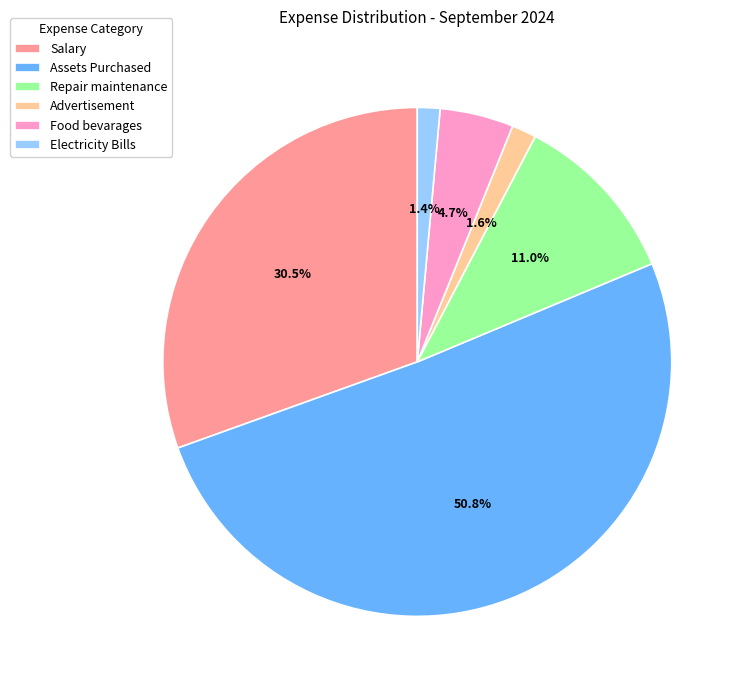

To the nearest percent, what is the average slice percentage?

17%